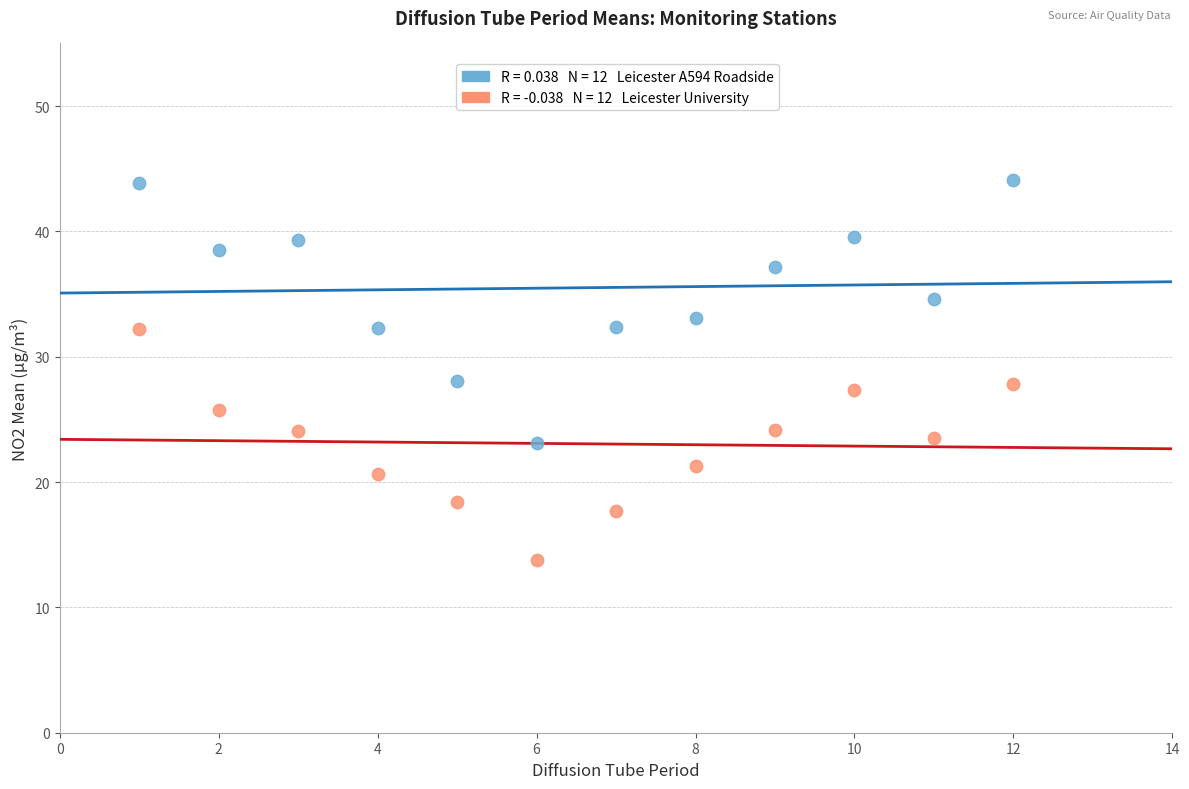

Across all data points, what is the range of Y values (max minus min)?

30.4